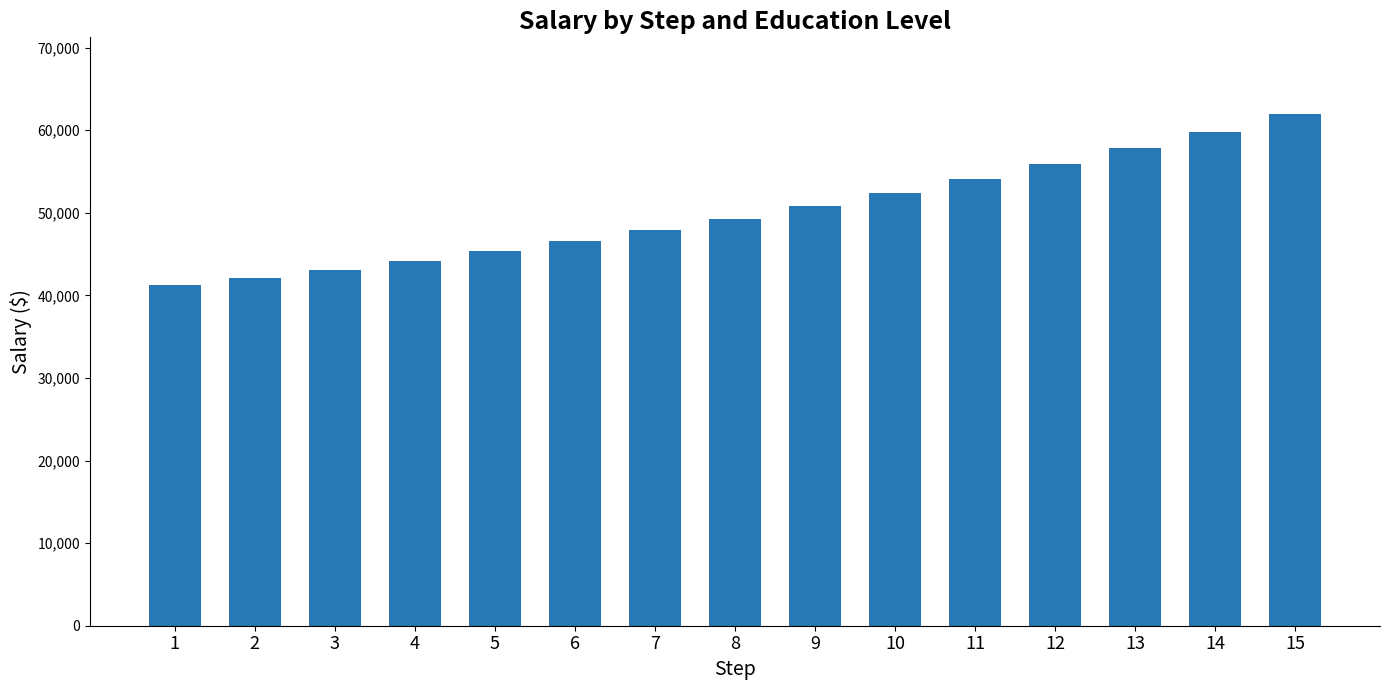

Between 3 and 1, which is larger?

3